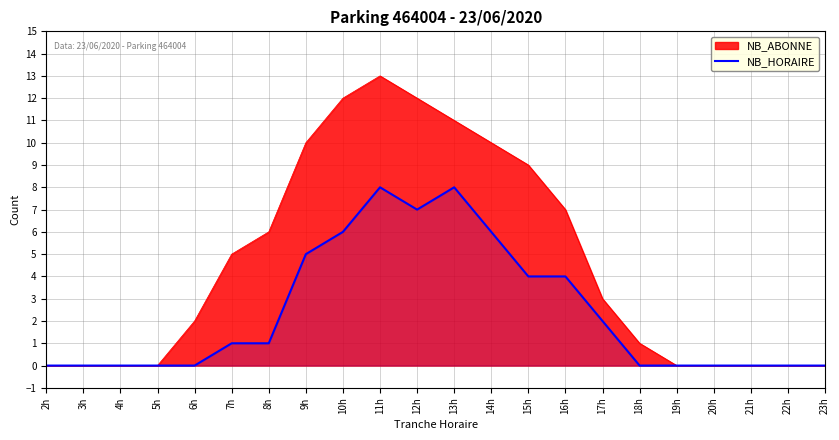

Between 4h and 14h, which is larger?

14h